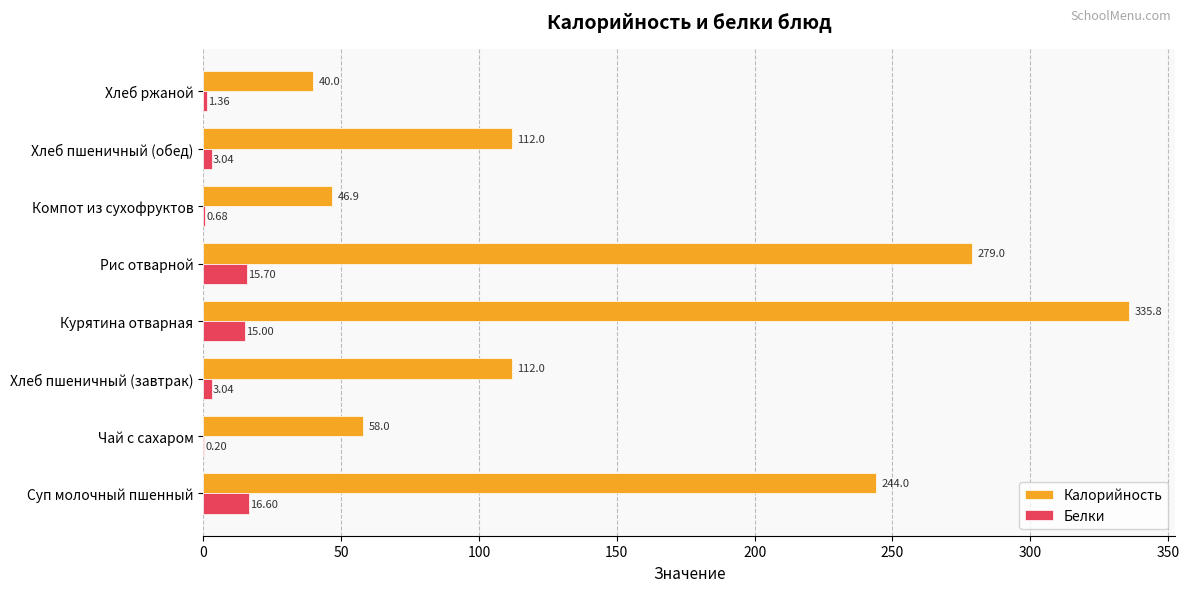

At which category does the chart reach its peak across all series?

Курятина отварная